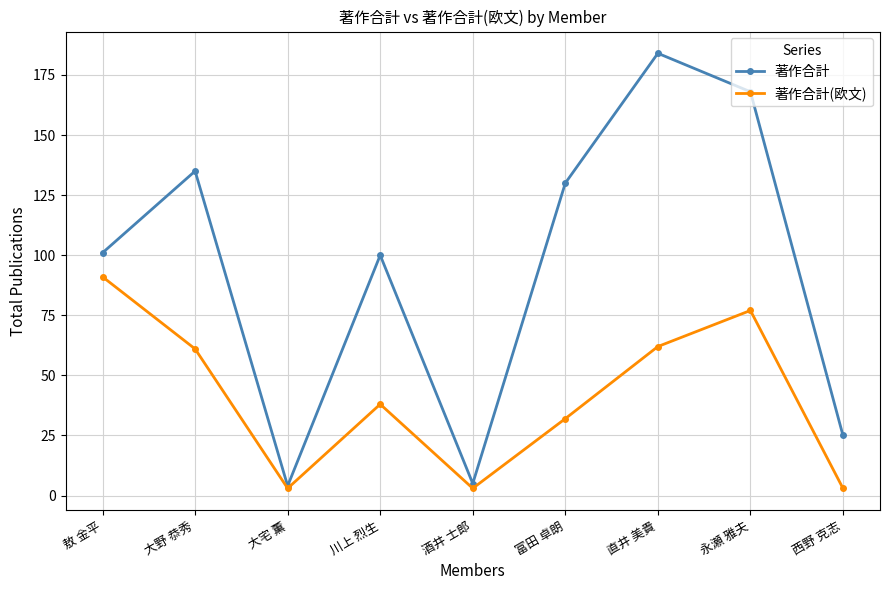

What is the label of the 6th point from the right?

川上 烈生